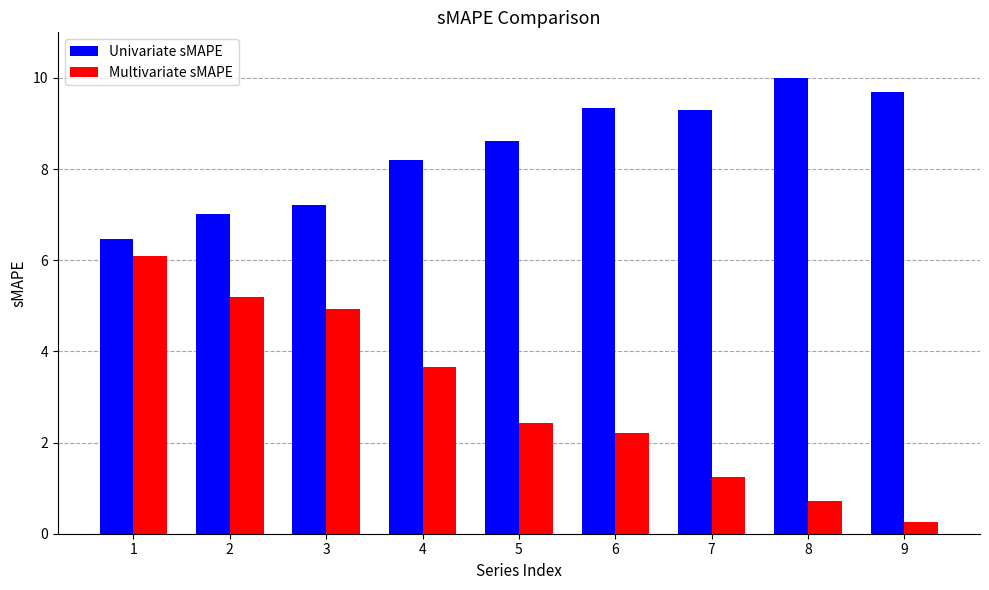

At which label does Univariate sMAPE first exceed 8?

4